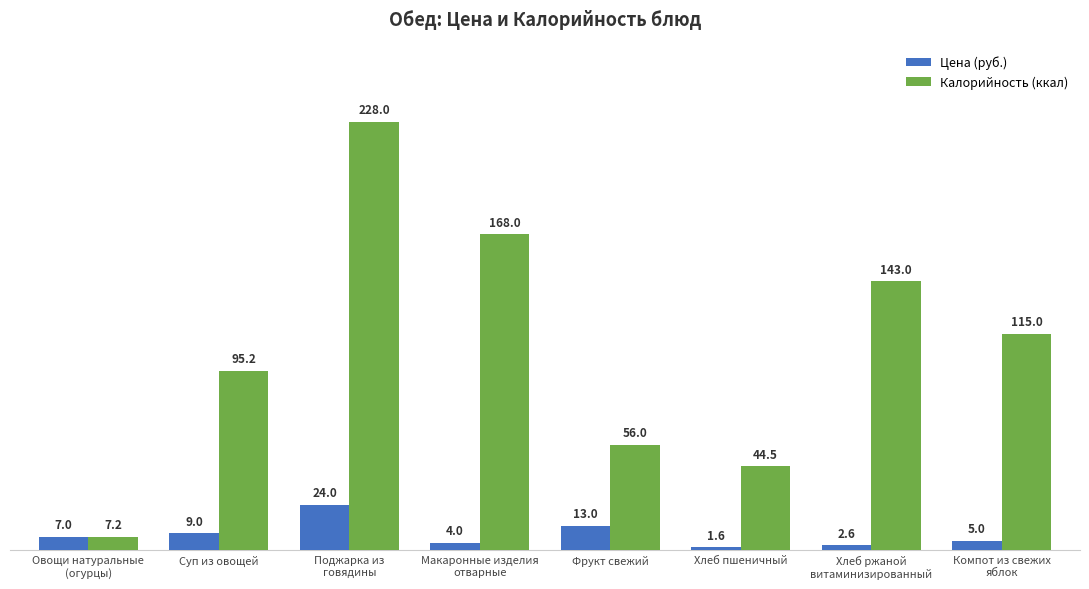

The value of Калорийность (ккал) at Фрукт свежий is 56.0. True or false?

True